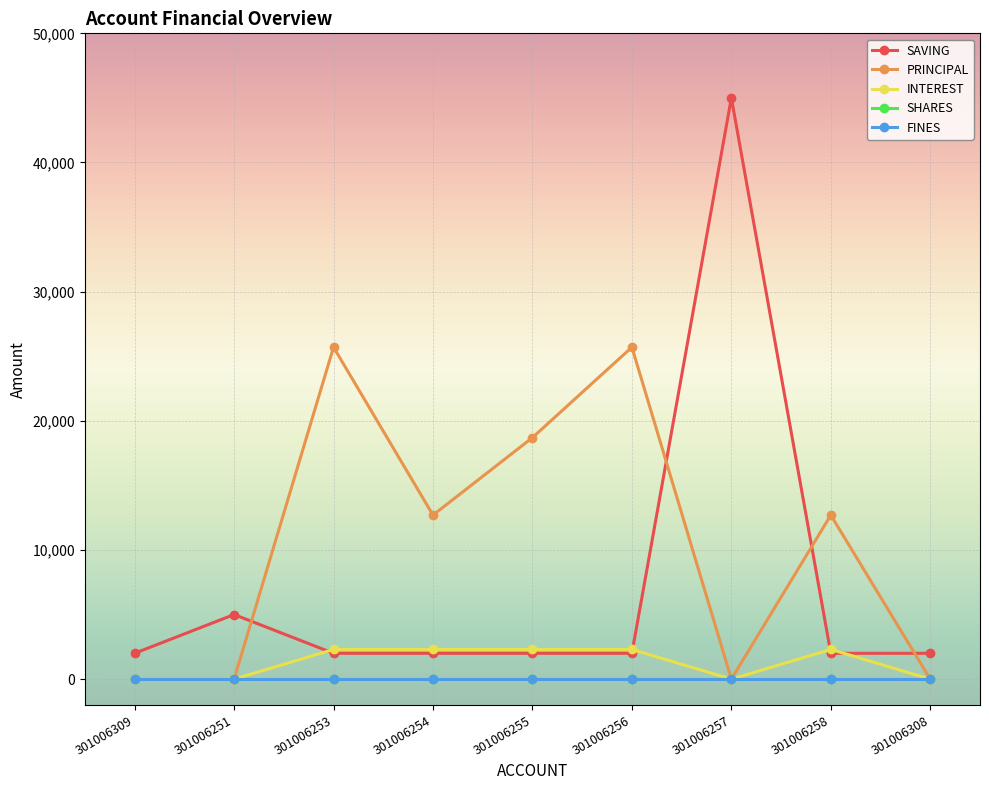

What is the difference between the second highest and minimum values in the INTEREST series?

2300